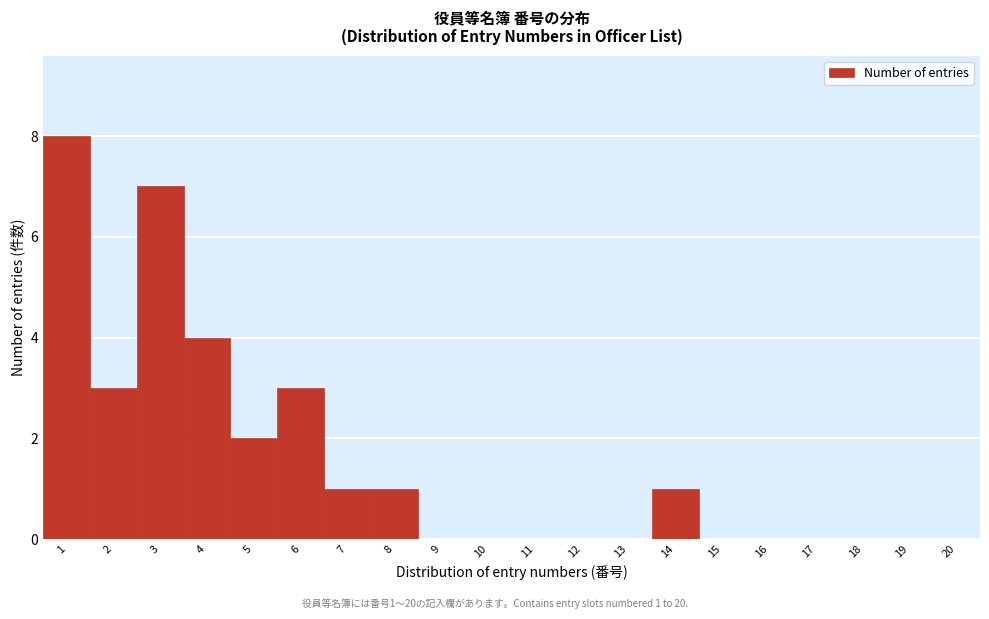

Reading left to right, list all the values displayed in this chart.

1=8	2=3	3=7	4=4	5=2	6=3	7=1	8=1	9=0	10=0	11=0	12=0	13=0	14=1	15=0	16=0	17=0	18=0	19=0	20=0